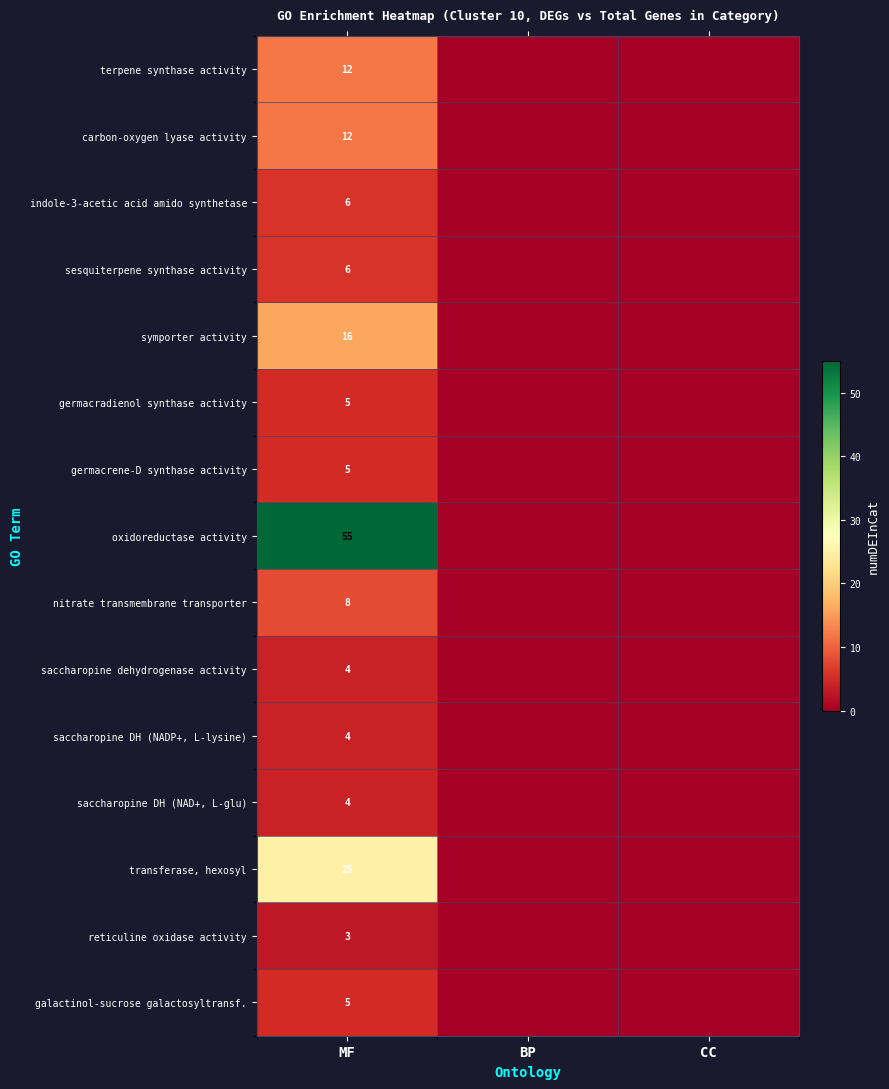

What is the total value across all series at MF?

170